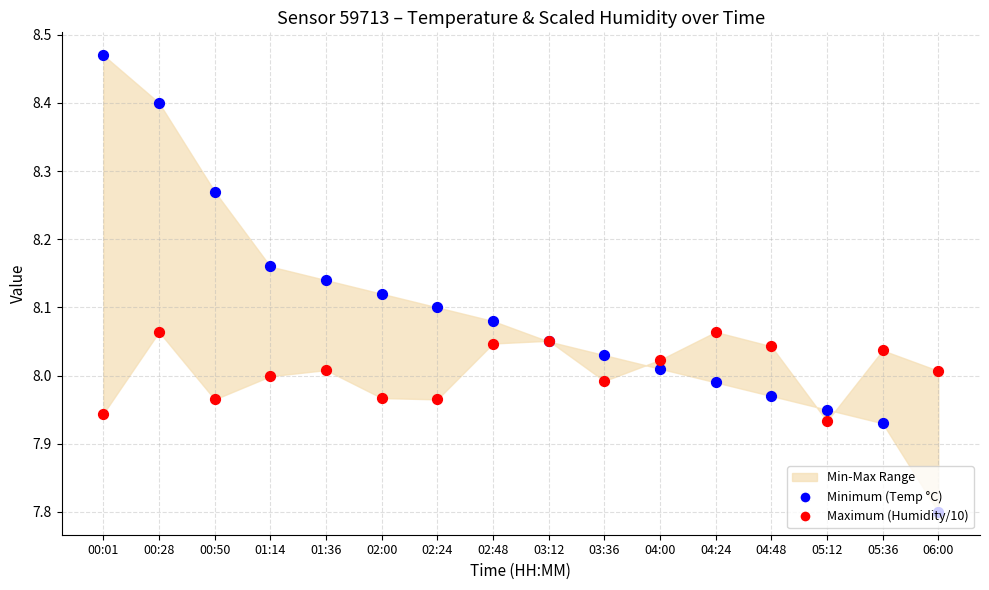

Which series contains the highest Y value?

Minimum (Temperature °C)